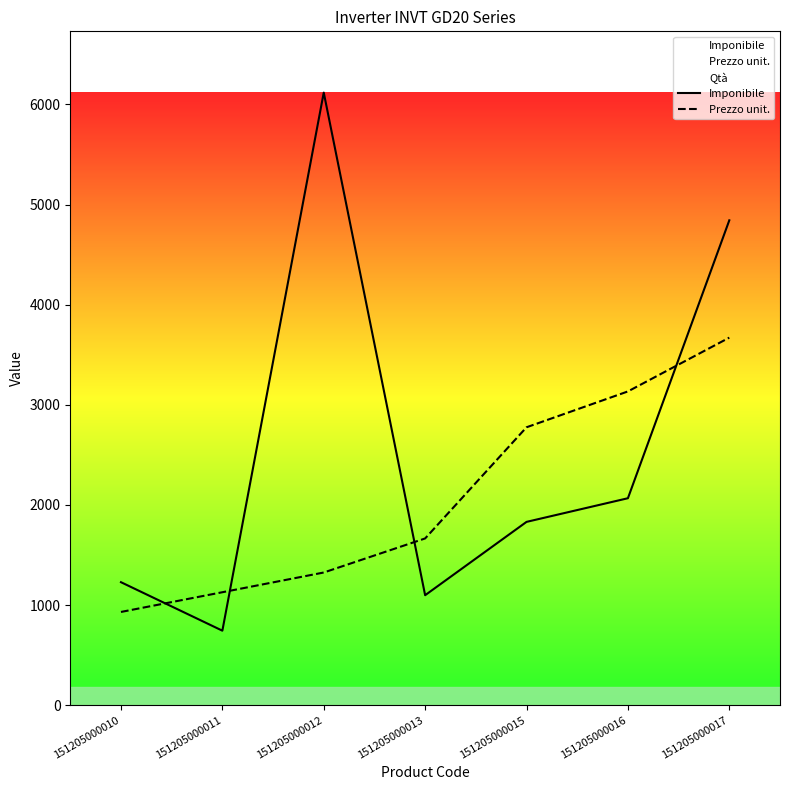

Which category has the lowest value across all series?

151205000011